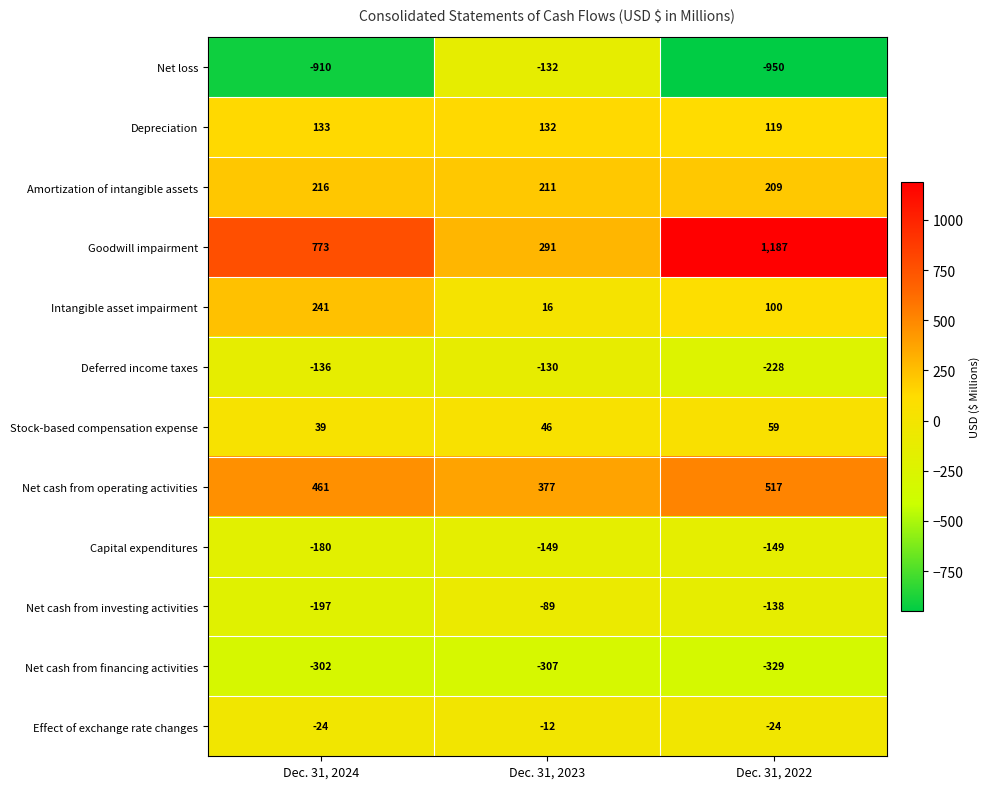

True or false: Net cash from financing activities has a value of -302 at Dec. 31, 2024.

True